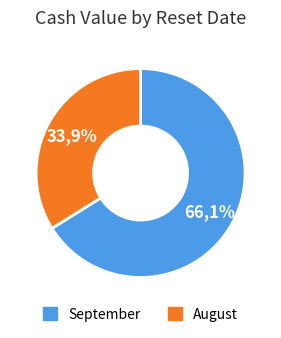

True or false: 2025-09-05 accounts for 20% of the total.

False